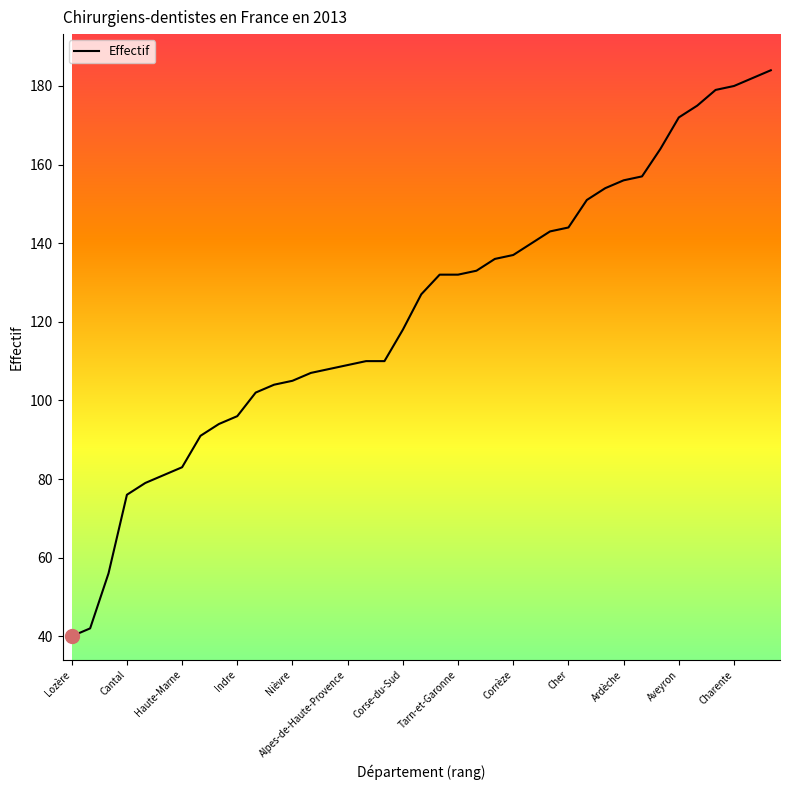

What is the sum of all values?

4789